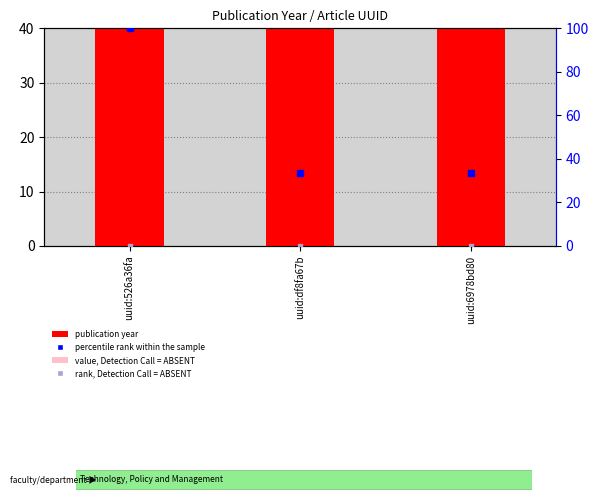

What position from the right is uuid:526a36fa?

3